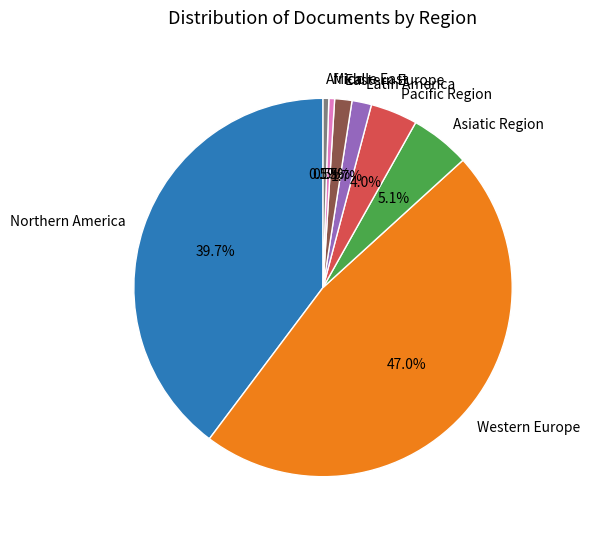

Which category has the biggest portion of the pie?

Western Europe